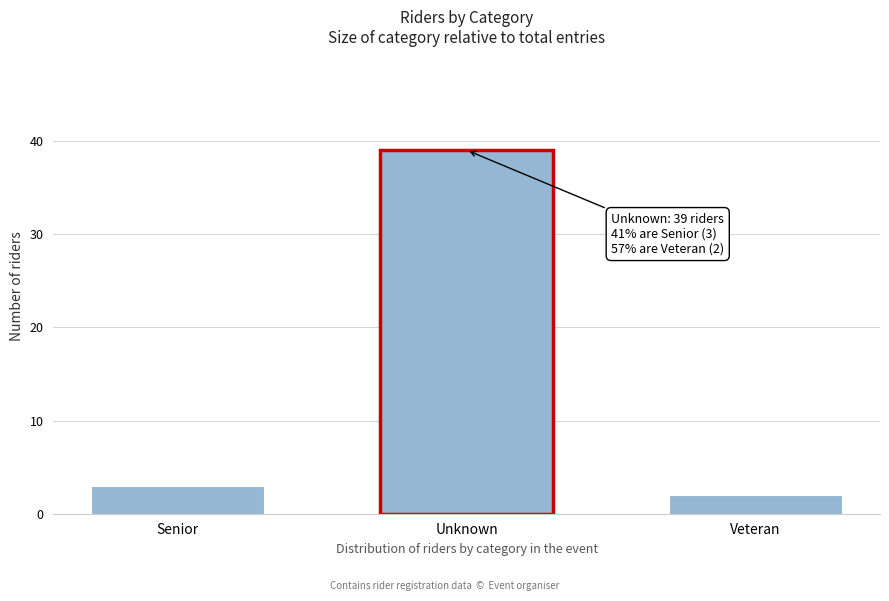

Reading left to right, extract all data points from this chart.

3	39	2